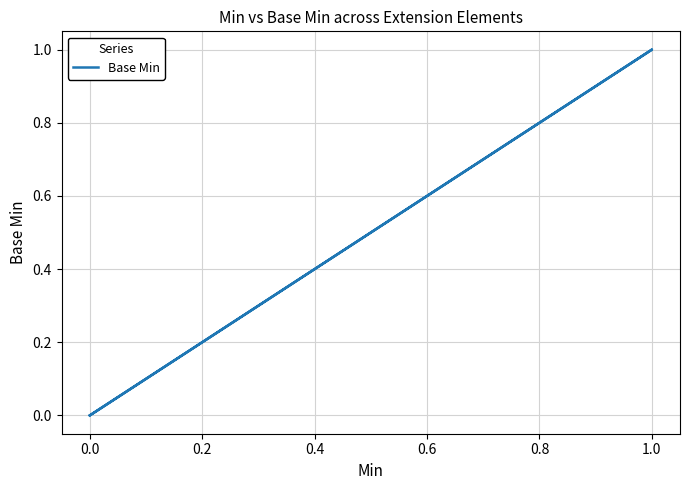

What is the maximum value shown in the chart?

1